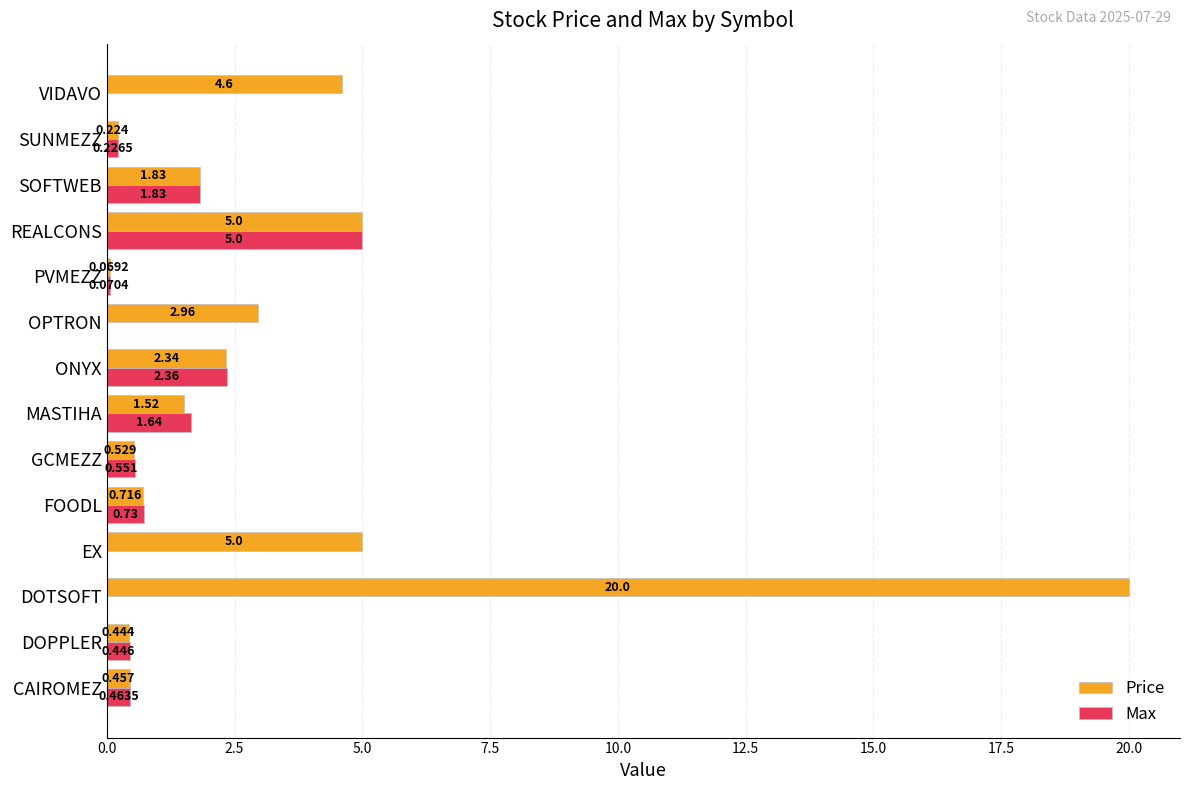

Where is Max nearest to the value 2?

SOFTWEB